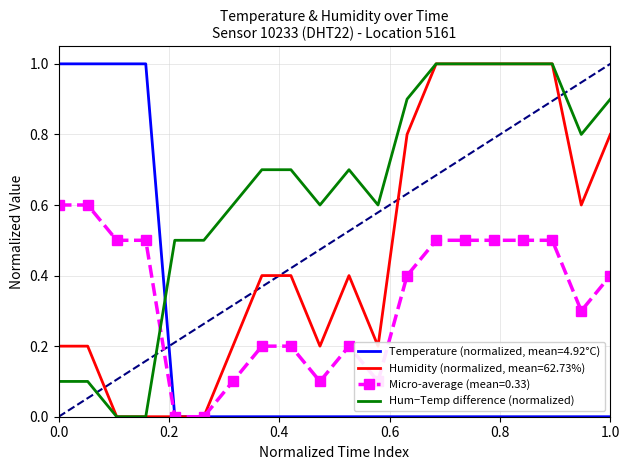

What is the maximum value for Micro-average (mean=0.33)?

0.6